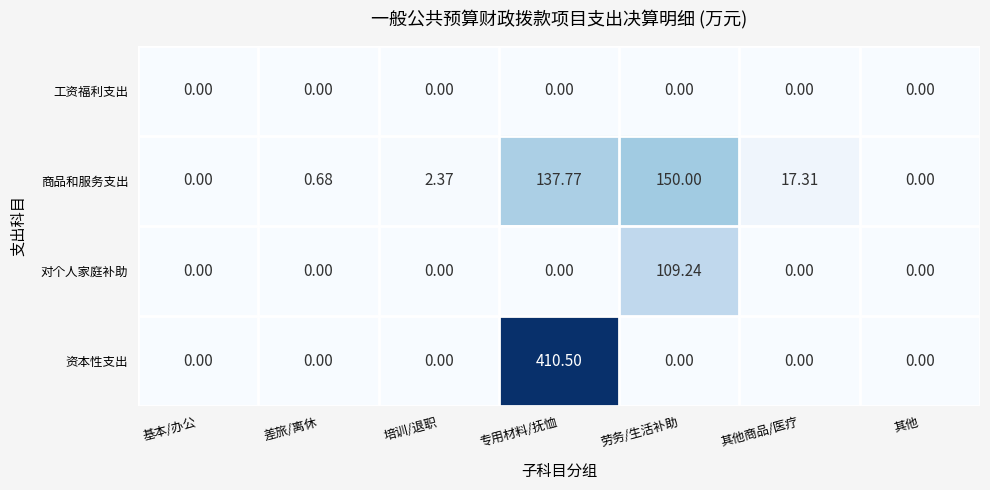

At which category is the sum across all series the highest?

专用材料/抚恤